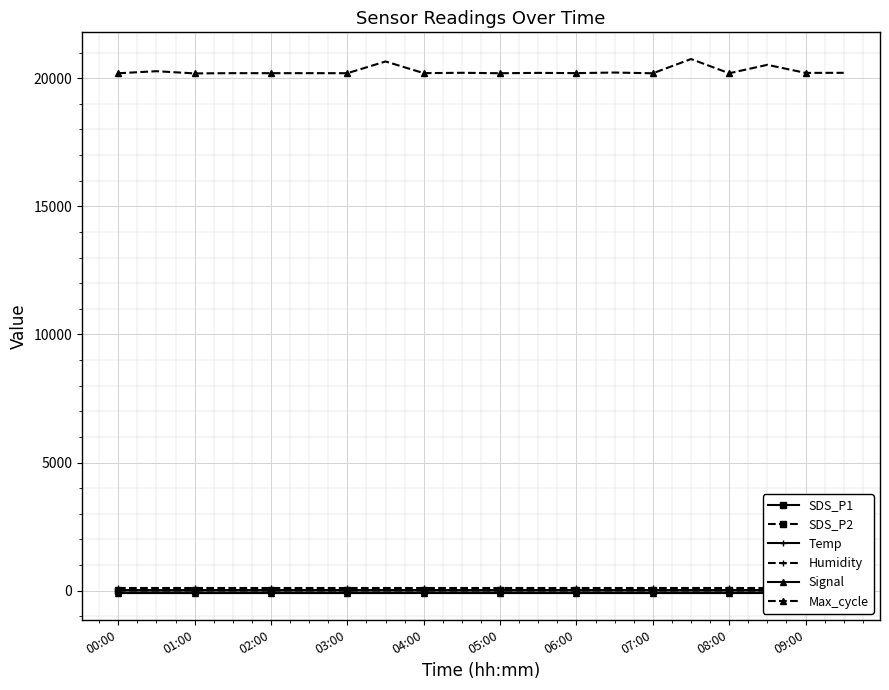

What is the value of the Humidity point at the 19th from the left?

99.9